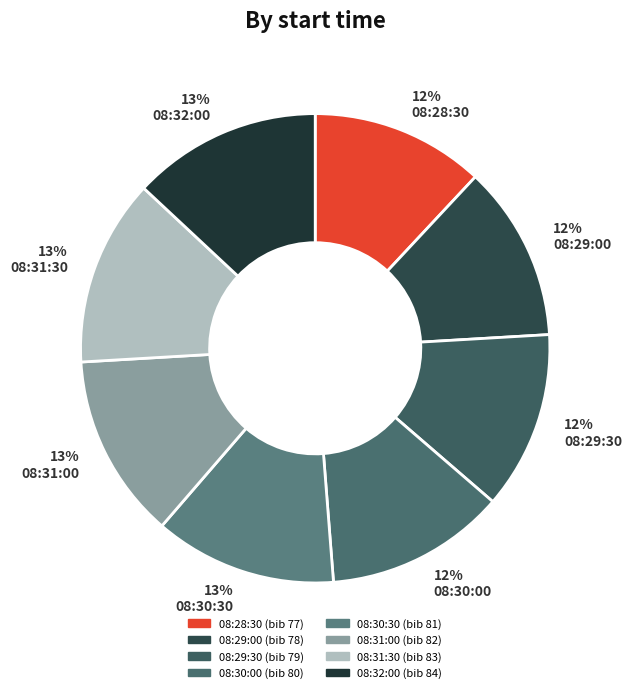

Which has a higher value, 13% 08:31:30 or 12% 08:29:00?

13% 08:31:30